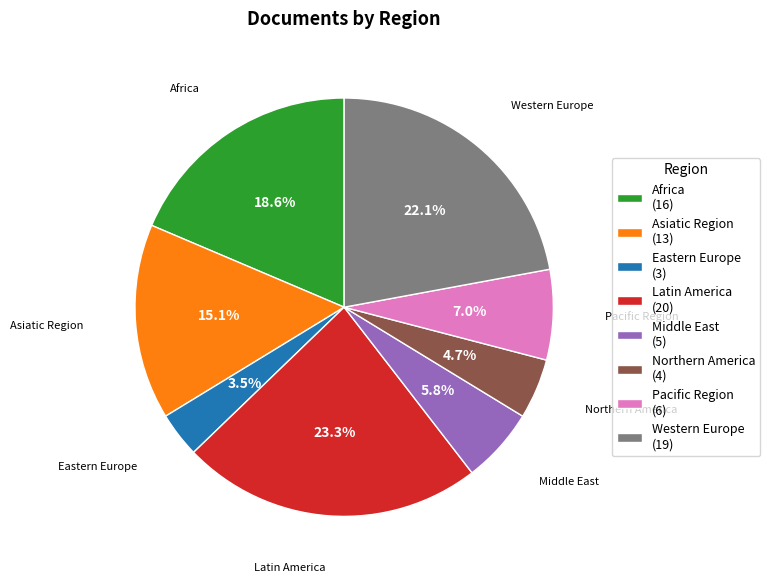

Count the number of slices in the pie.

8